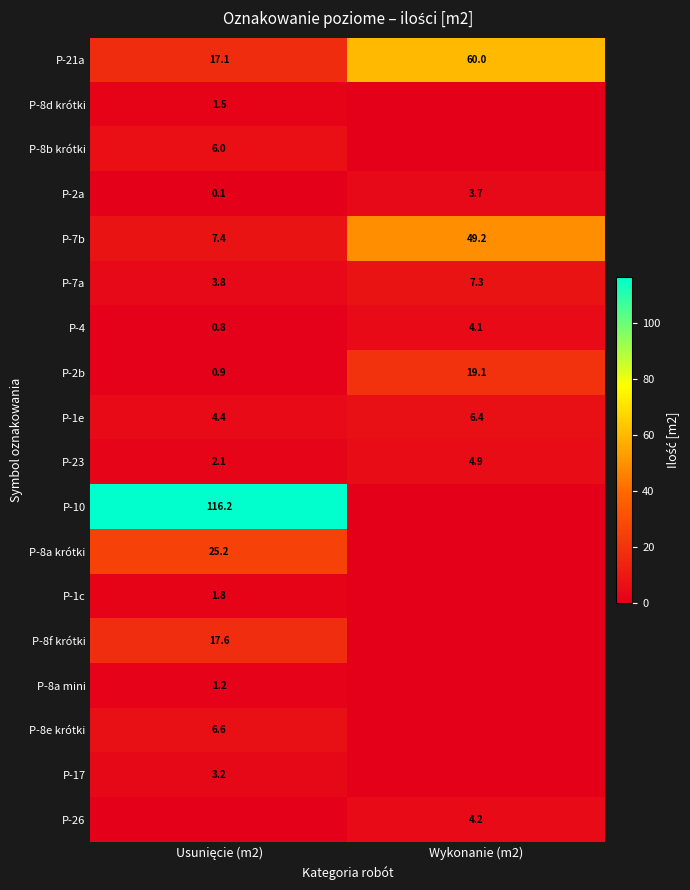

What is the total value across all series at Usunięcie (m2)?

215.9